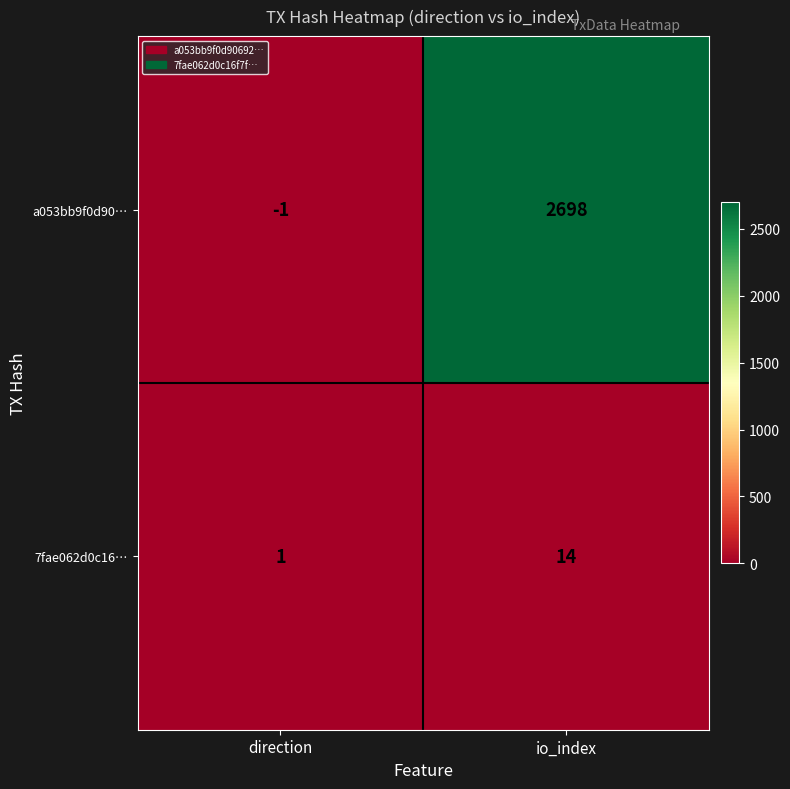

Reading left to right, transcribe all the data shown in this chart.

a053bb9f0d90…: -1	2698
7fae062d0c16…: 1	14